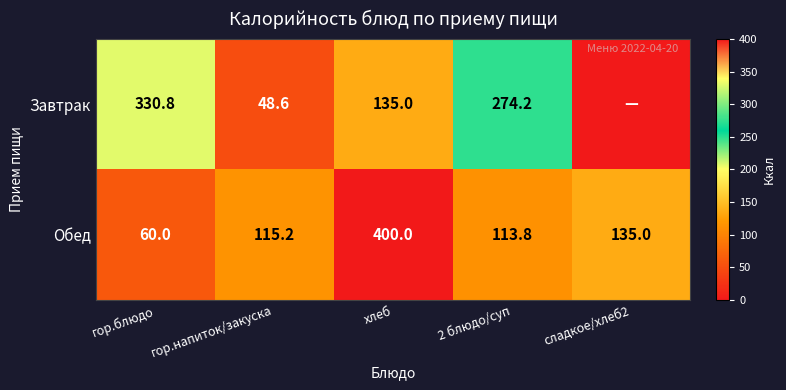

Rank the series at гор.блюдо from lowest to highest value.

Обед, Завтрак